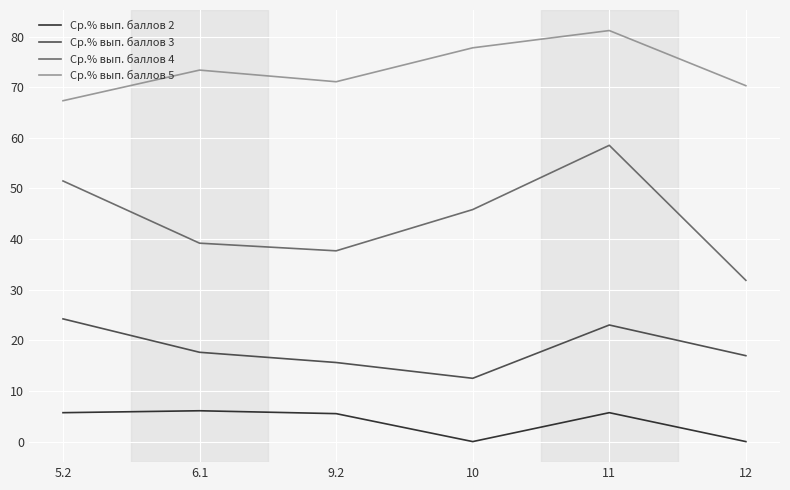

Does the chart have visible grid lines?

Yes